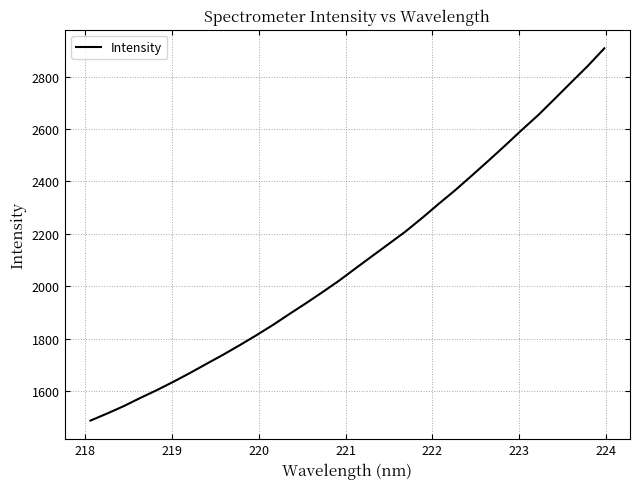

What is the difference between the second highest and minimum values?

1354.3